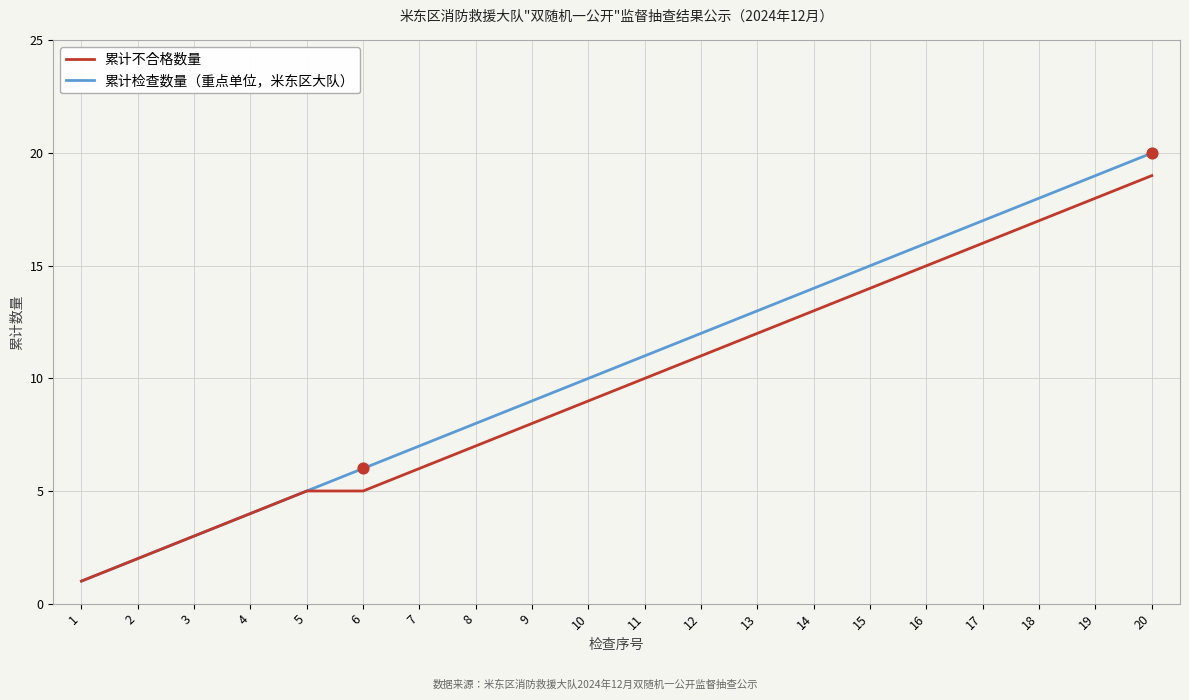

At which category is the sum across all series the highest?

20